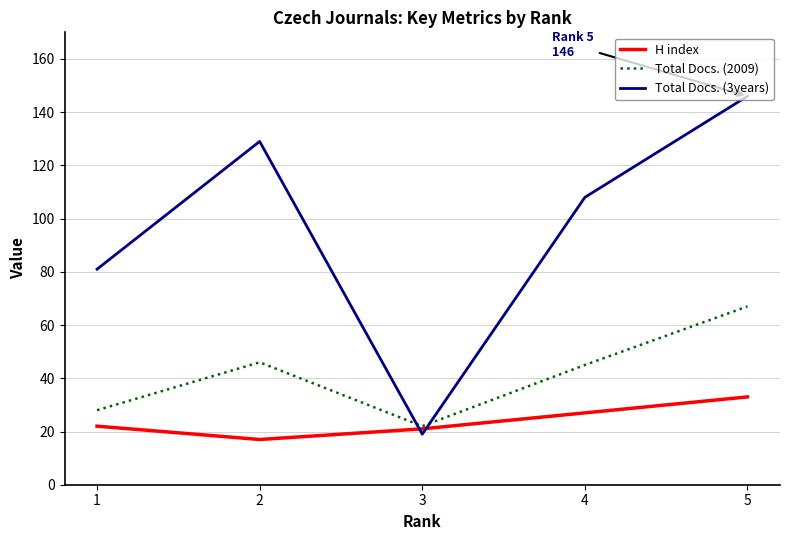

Does the chart display data point markers on the line(s)?

No